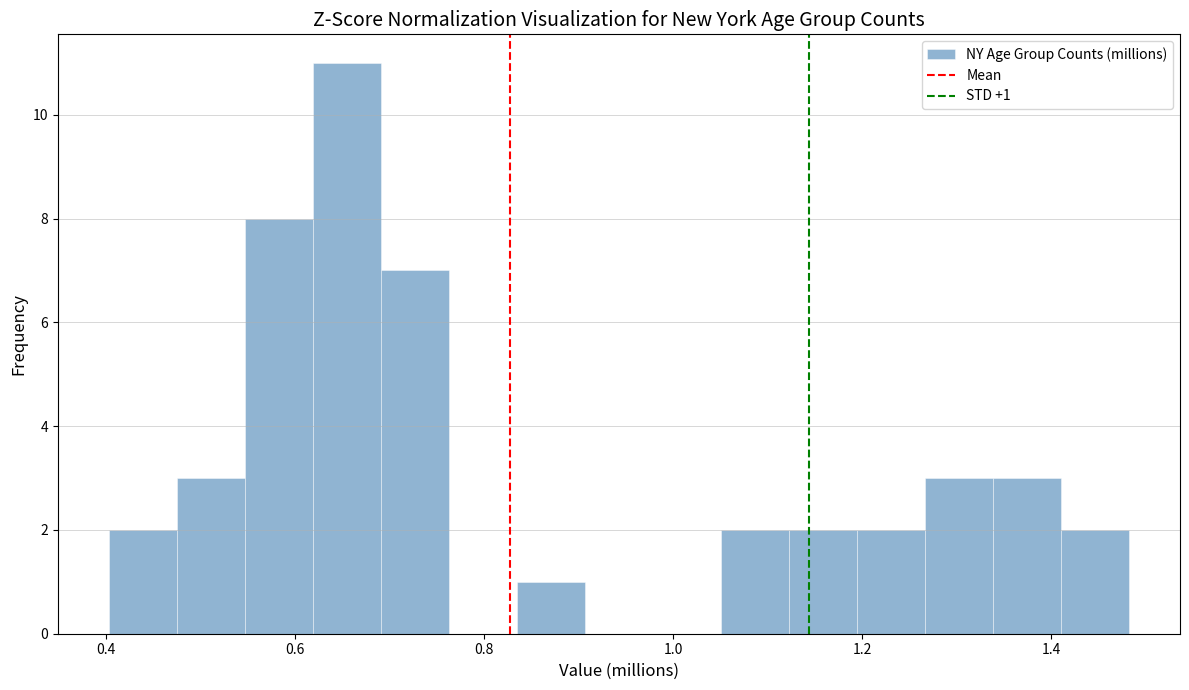

Around what value on the x-axis is the tallest bar? Give the approximate position of its centre, as read against the axis.

0.66